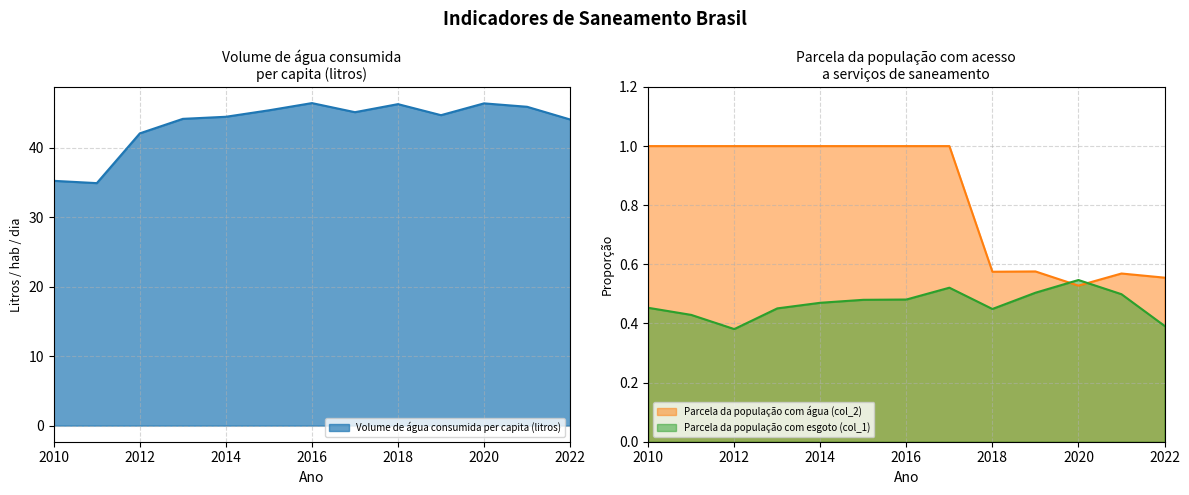

True or false: Volume de água consumida per capita (litros) and Parcela da população com esgoto (col_1) intersect in this chart.

False